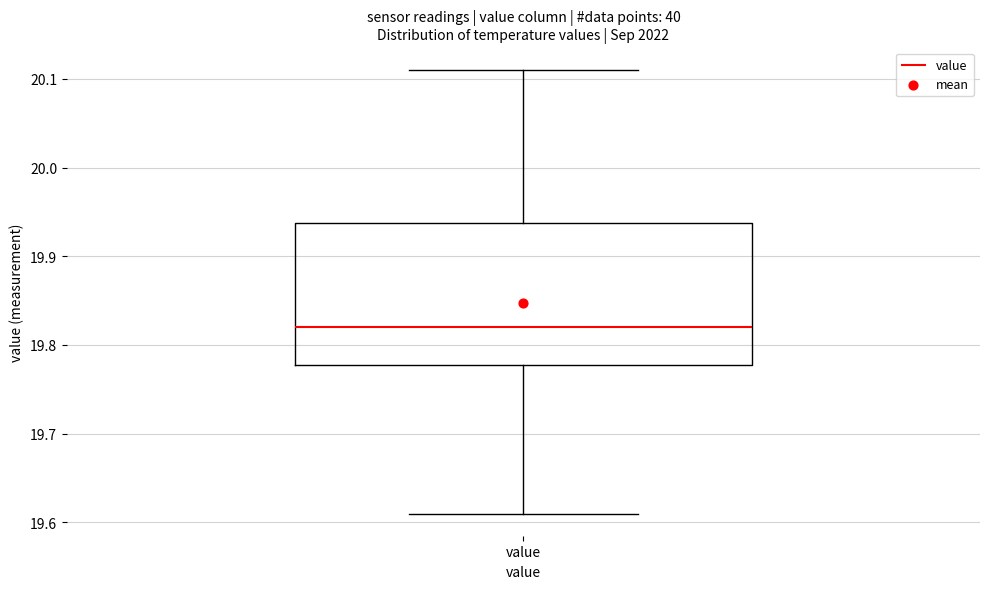

Where is the upper edge of the box for value on the y-axis? The values are not printed on the chart, so give them approximately, as read against the axis.

19.94